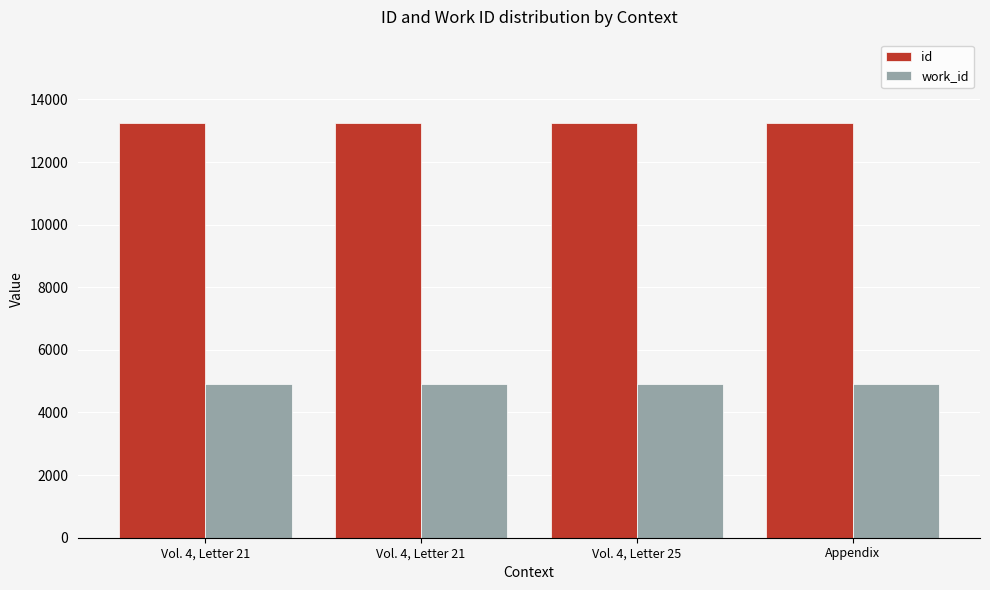

The work_id series shows 7410 at Vol. 4, Letter 21. True or false?

False